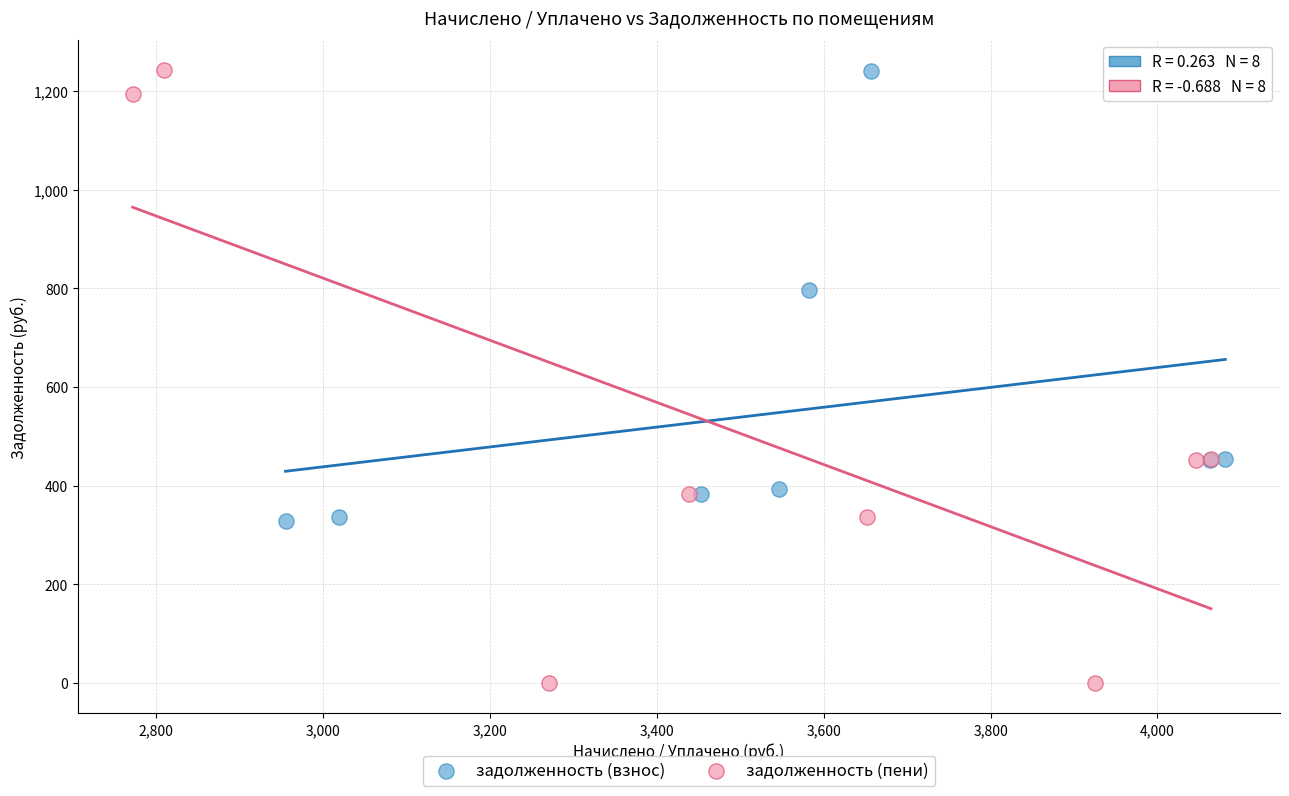

Which series has the largest Y range (max minus min)?

задолженность (пени)